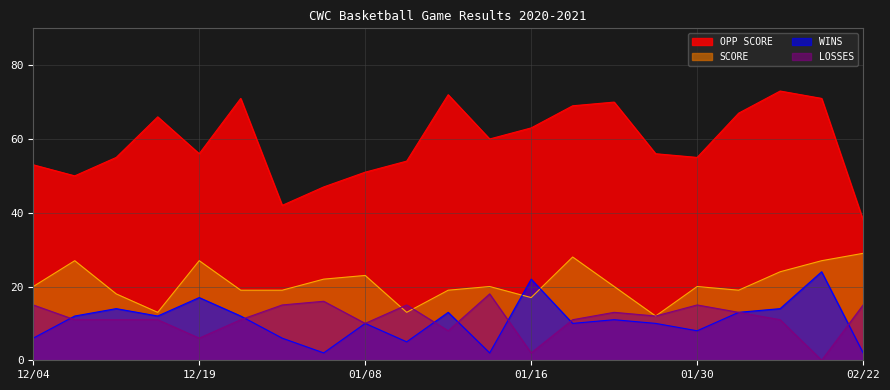

Between 01/28 and 12/19, which is larger?

01/28